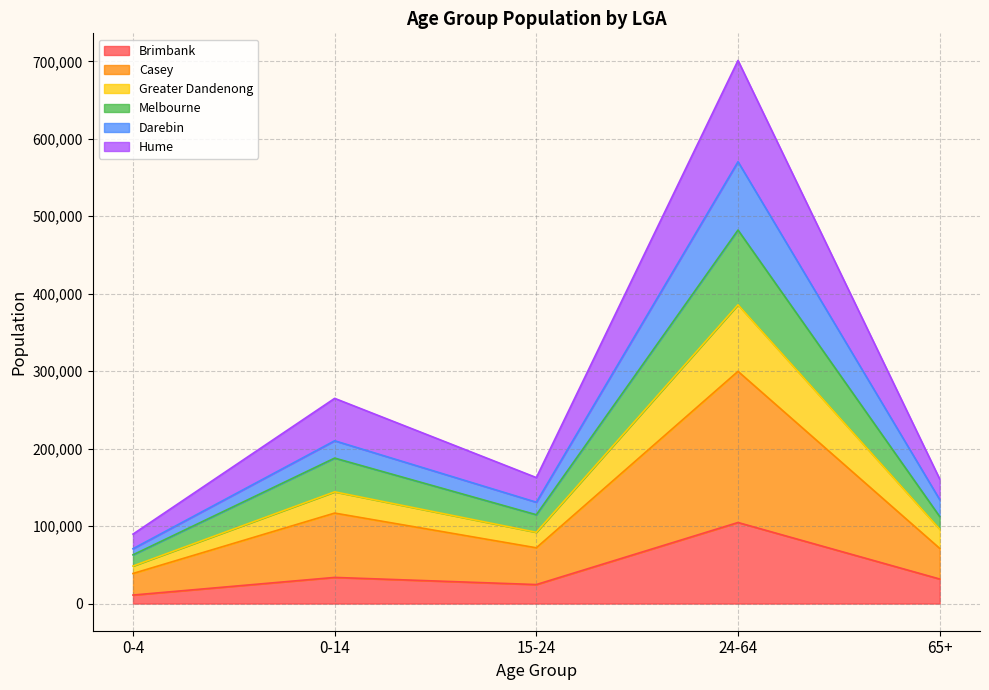

Does the chart display data point markers on the line(s)?

No